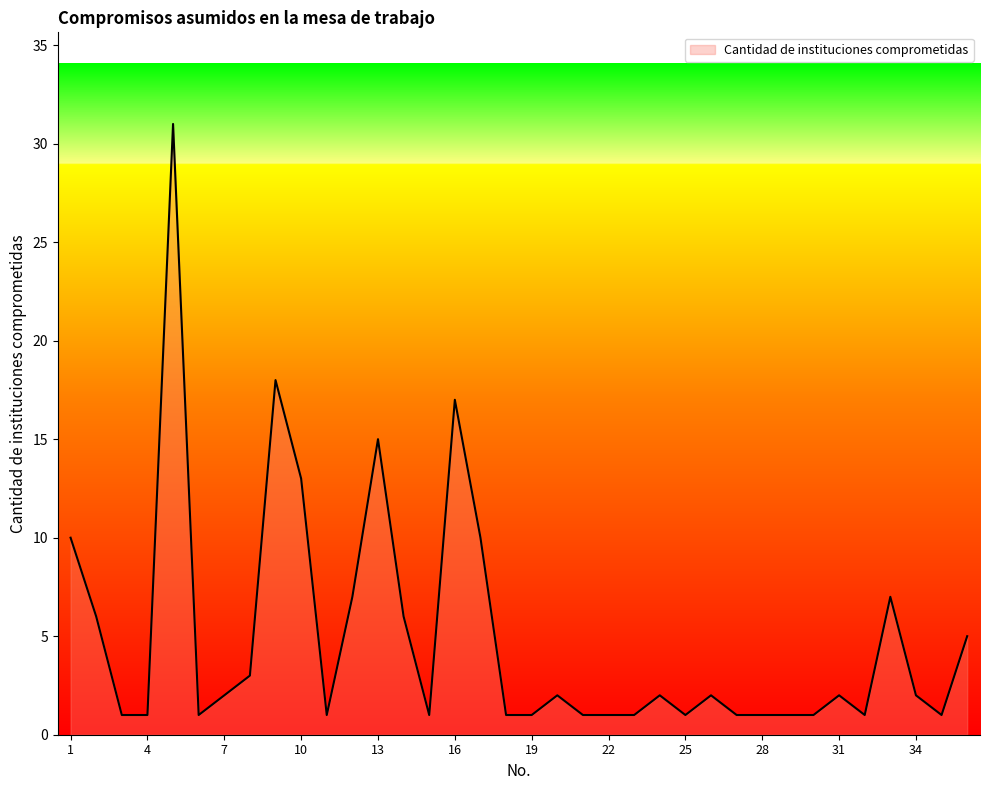

What is the maximum value shown in the chart?

31